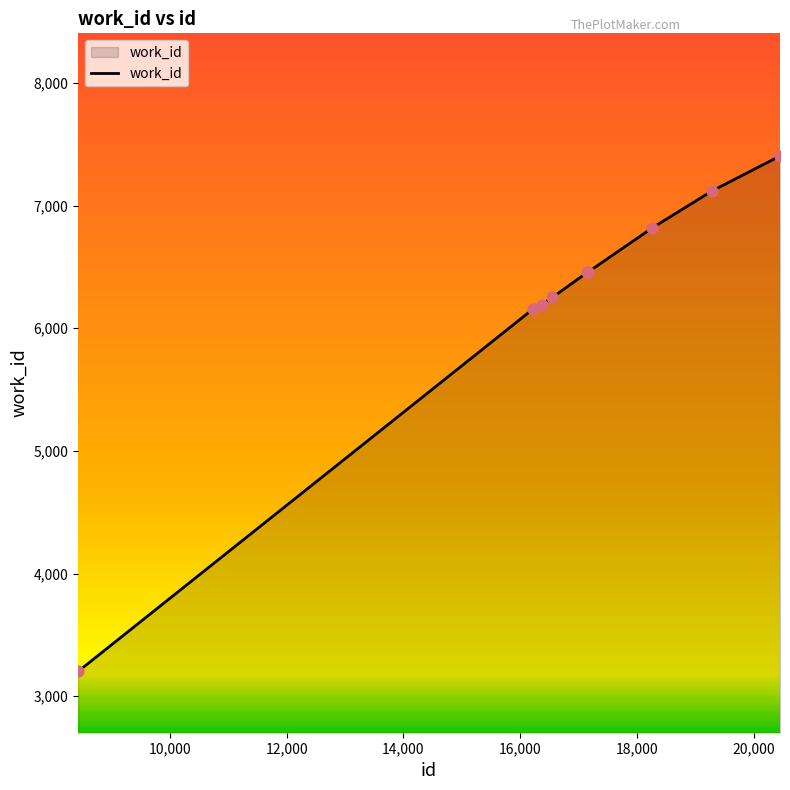

What is the difference between the maximum and minimum values?

4202